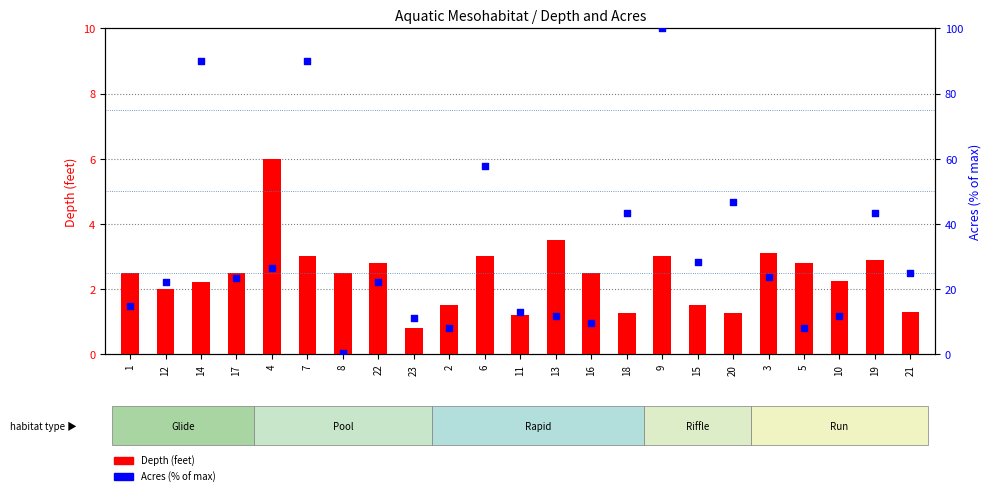

What are all the series names shown in the legend?

Depth (feet), Acres (% of max)